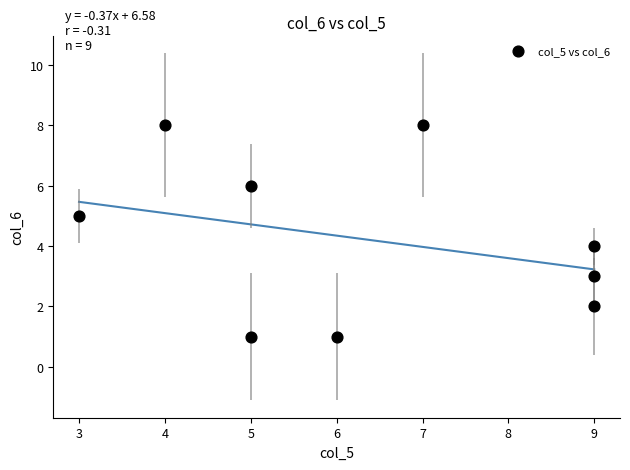

What is the range of X values (max minus min)?

6